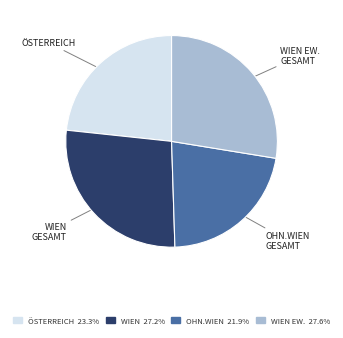

Does OHN.WIEN account for over 50% of the chart?

No